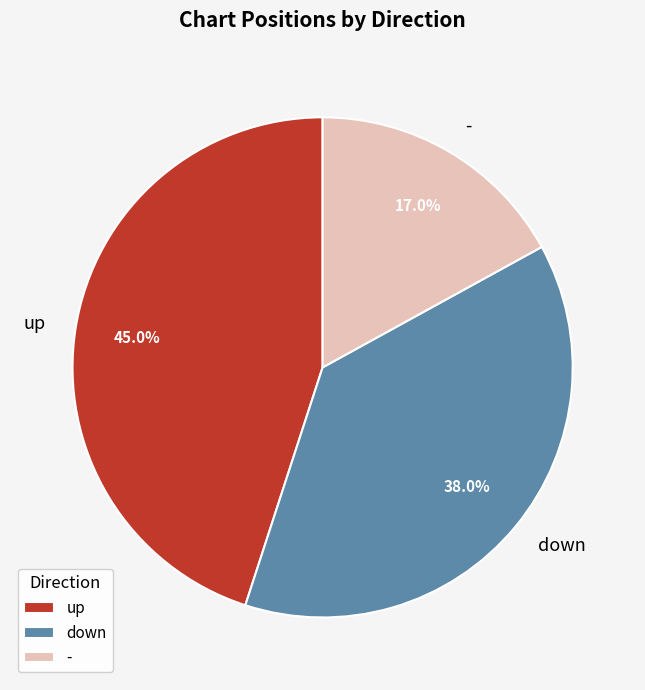

What percentage is NOT represented by up?

55.0%